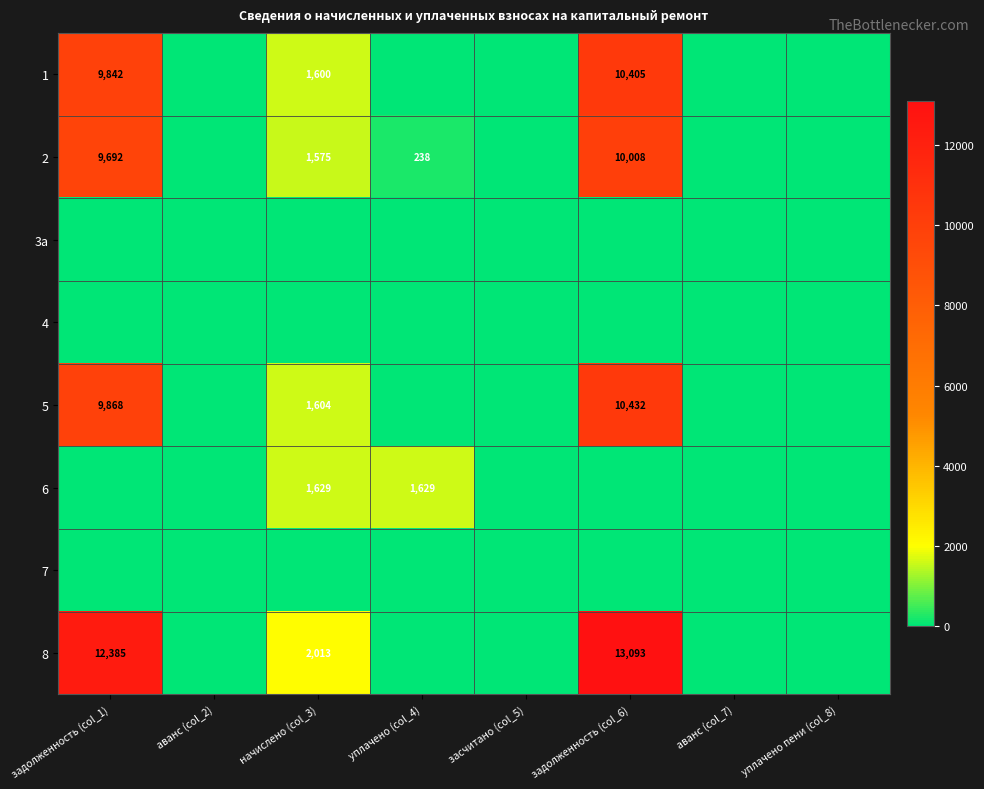

Which has a higher value, задолженность (col_6) or начислено (col_3)?

задолженность (col_6)